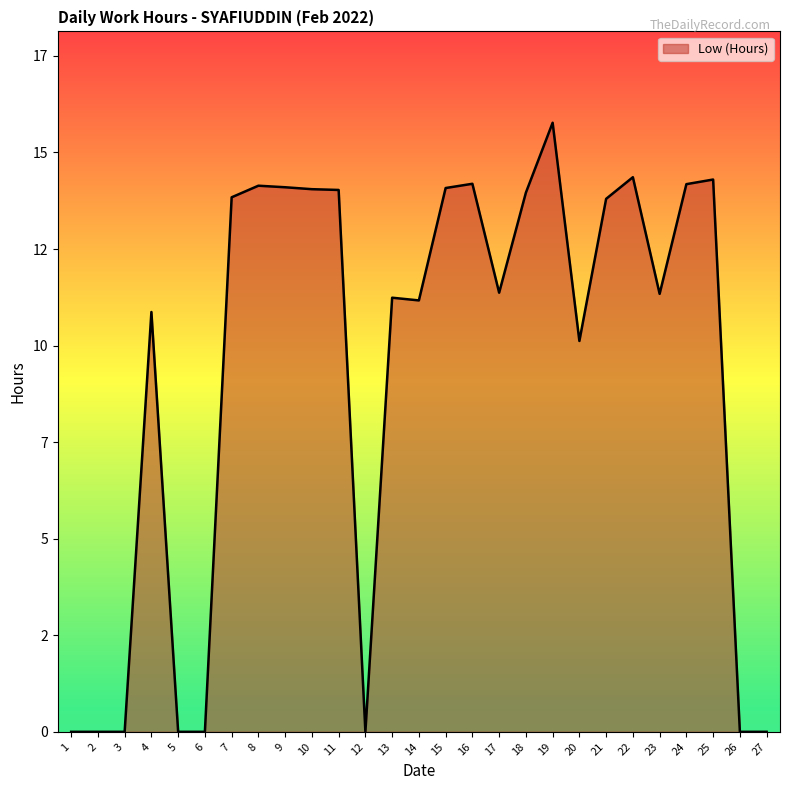

Reading right to left, list all the values displayed in this chart.

0.0	0.0	14.3	14.2	11.3	14.4	13.8	10.1	15.8	14.0	11.4	14.2	14.1	11.2	11.2	0.0	14.0	14.1	14.1	14.1	13.8	0.0	0.0	10.9	0.0	0.0	0.0